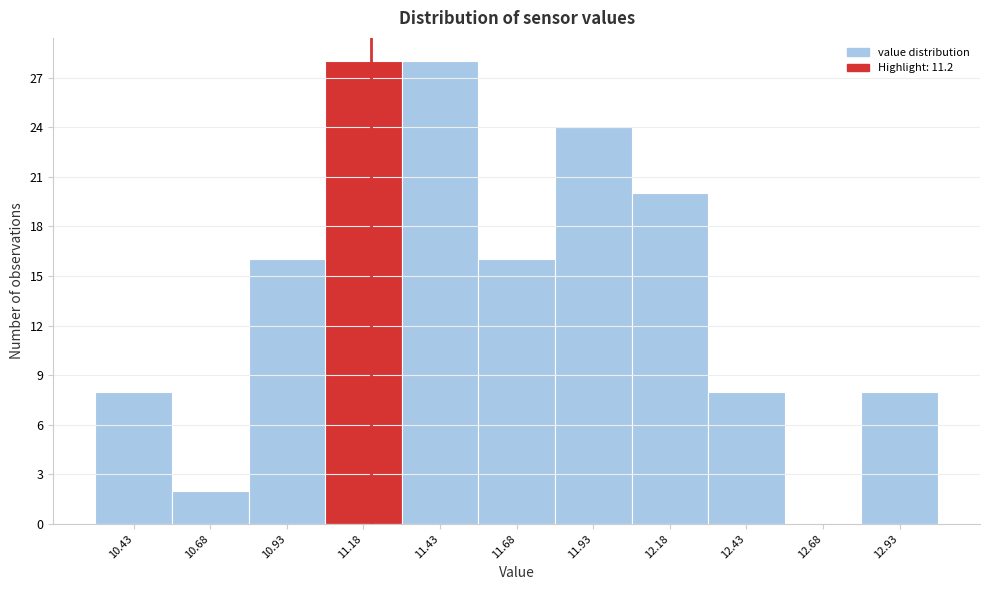

Reading left to right, list every bar in this chart as the range it spans on the x-axis followed by its height. The values are not printed on the chart, so give them approximately, as read against the axis.

10.30 to 10.55: 8
10.55 to 10.80: 2
10.80 to 11.05: 16
11.05 to 11.30: 28
11.30 to 11.55: 28
11.55 to 11.80: 16
11.80 to 12.05: 24
12.05 to 12.30: 20
12.30 to 12.55: 8
12.55 to 12.80: 0
12.80 to 13.05: 8